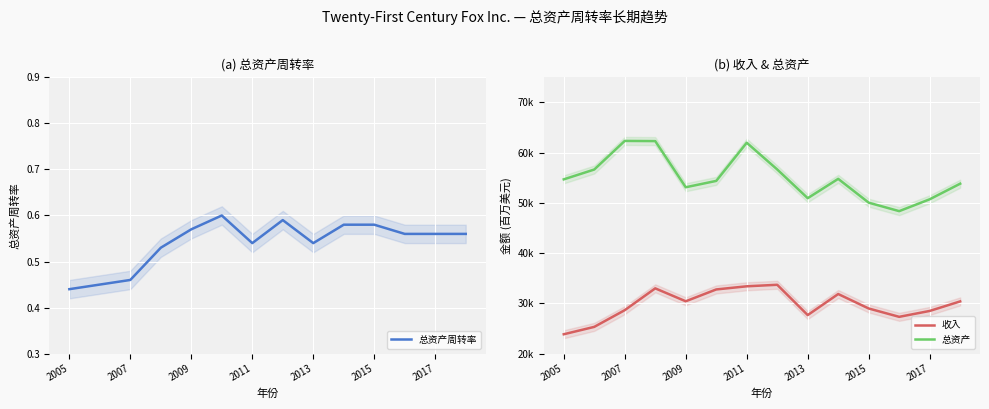

Is the value of 总资产 at 2017 greater than the value of 收入 at 2011?

Yes